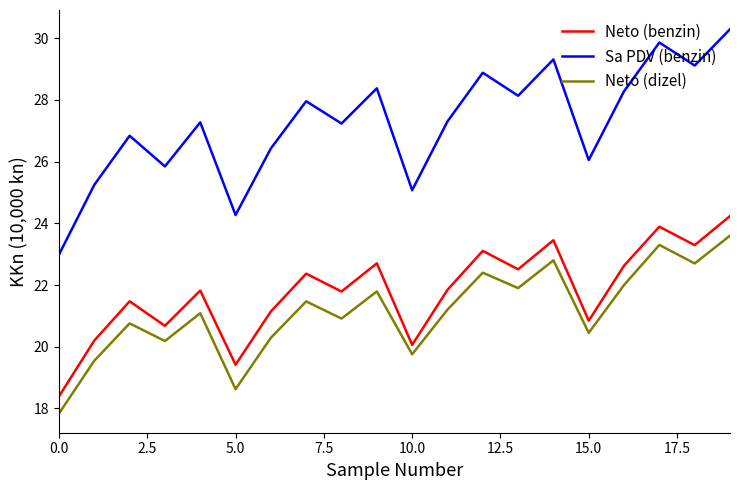

True or false: Sa PDV (benzin) has more than 1 points higher than both neighbors.

True